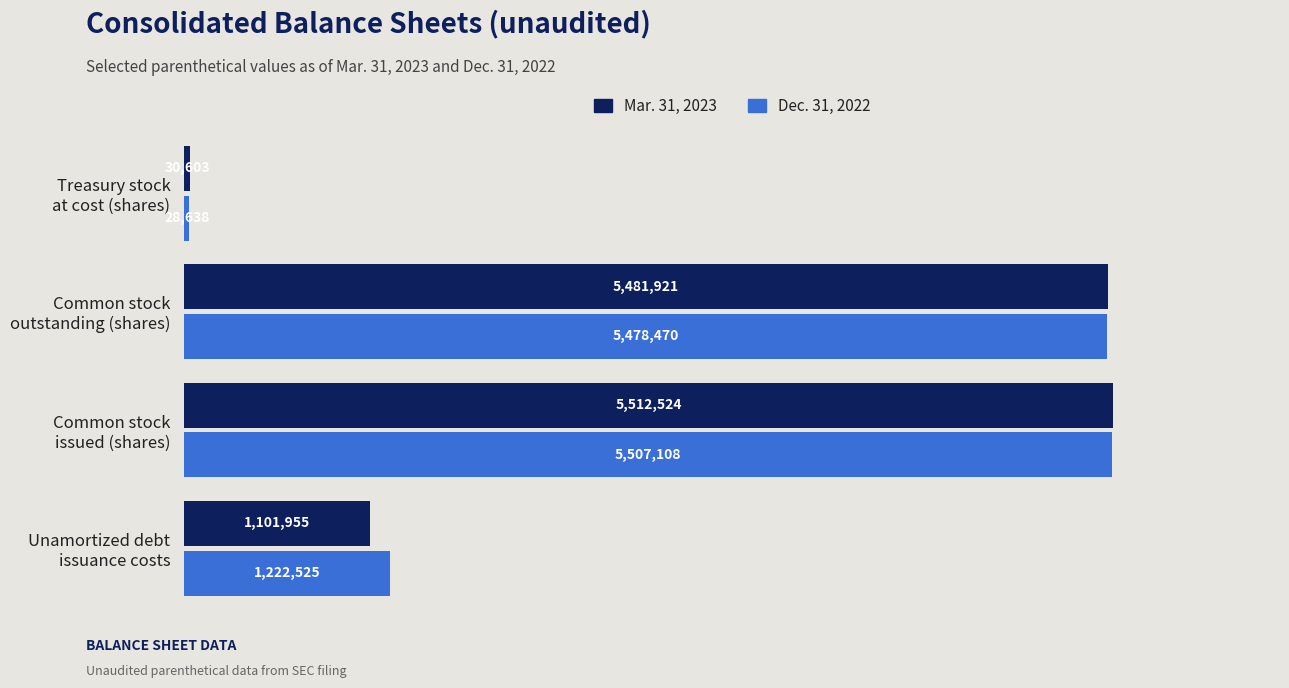

What is the average value of the Mar. 31, 2023 series?

3031751